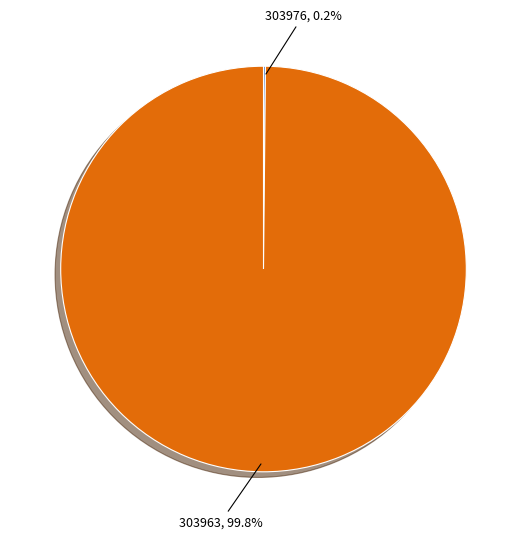

Is 303963 the majority of the pie?

Yes